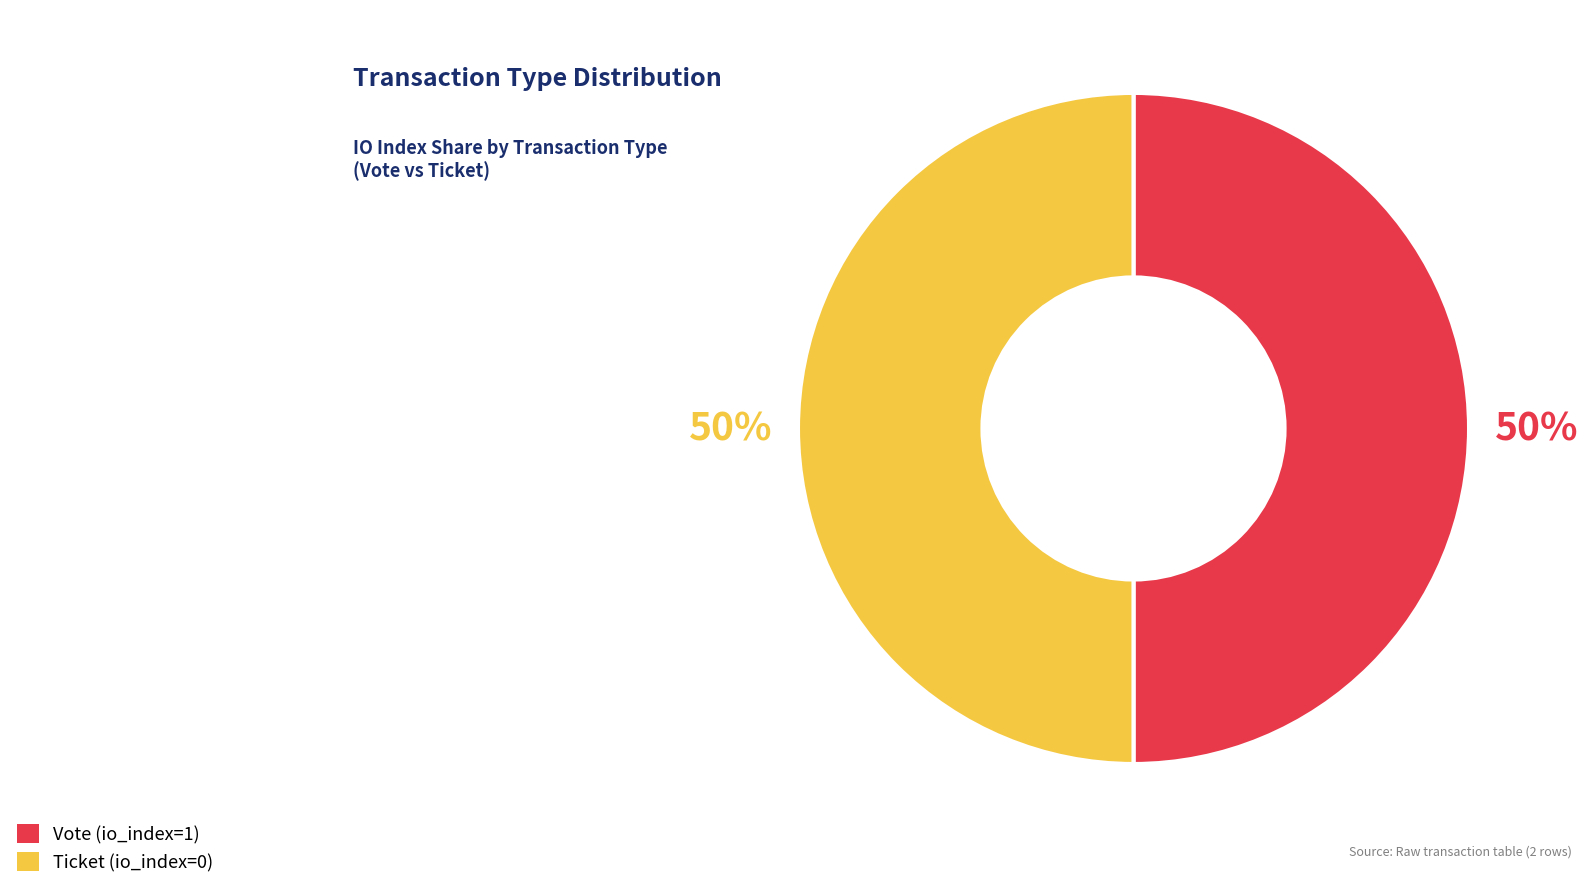

The Vote (io_index=1) slice represents 99% of the pie. True or false?

False